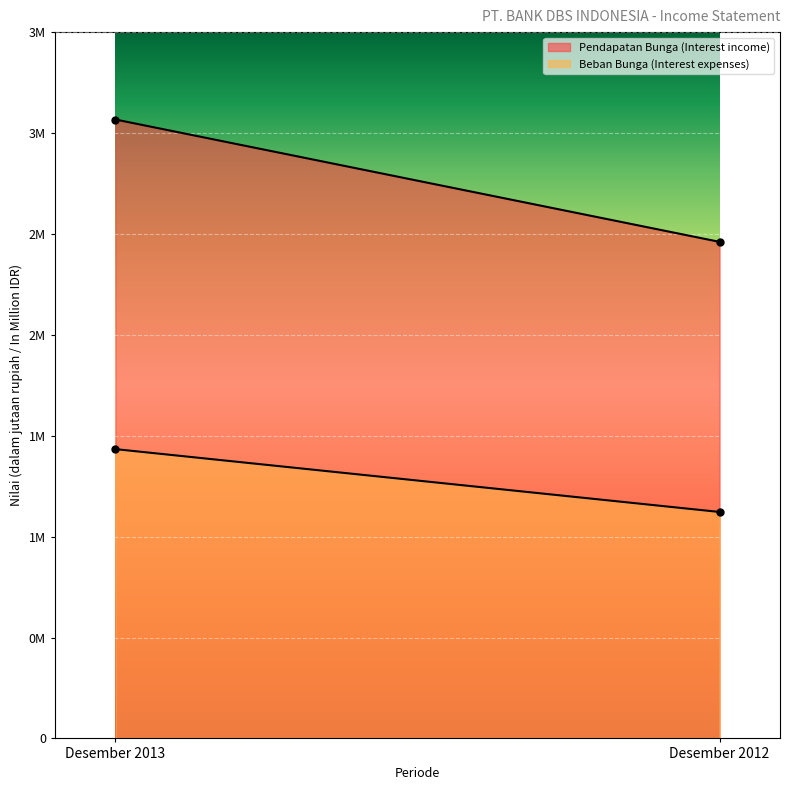

What are all the series names shown in the legend?

Pendapatan Bunga (Interest income), Beban Bunga (Interest expenses)